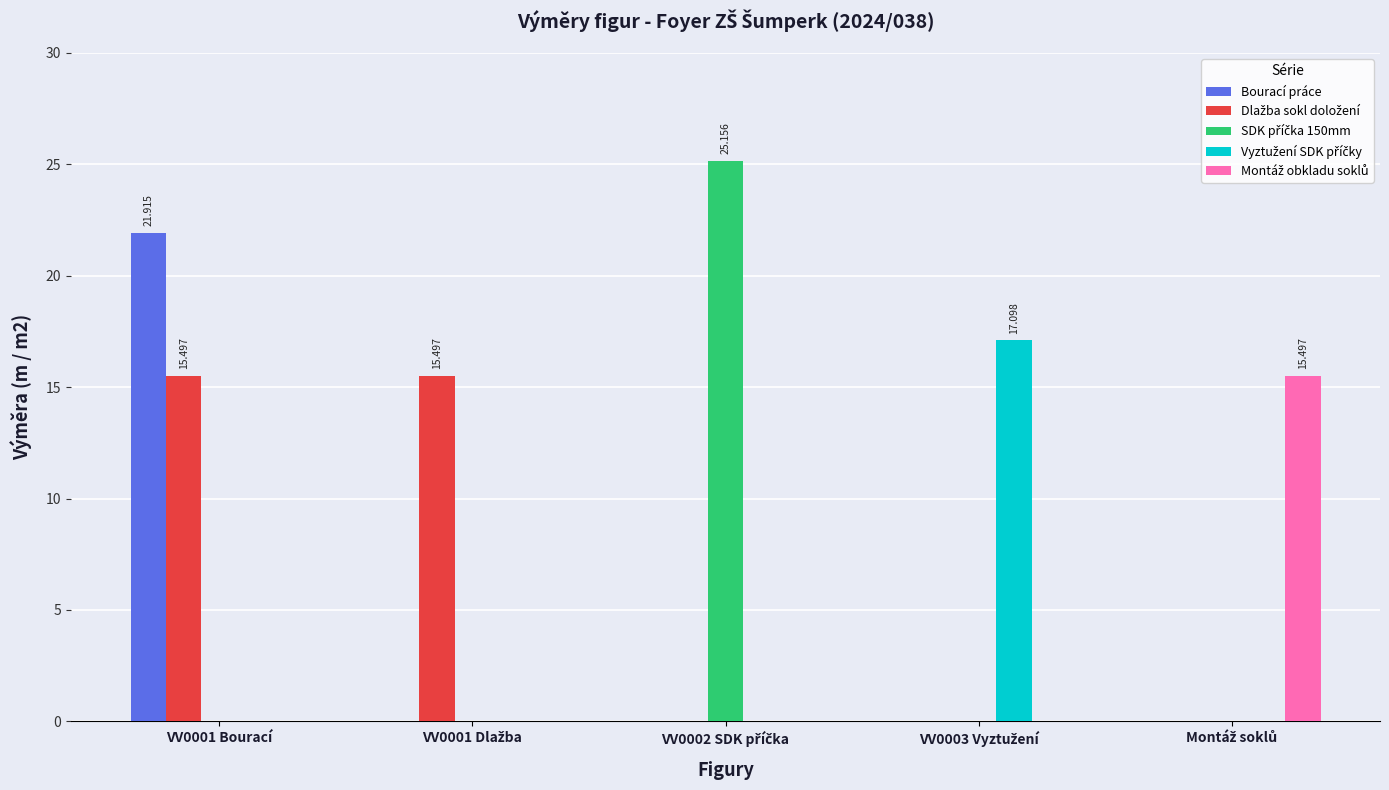

At how many categories does at least one series exceed 7?

5